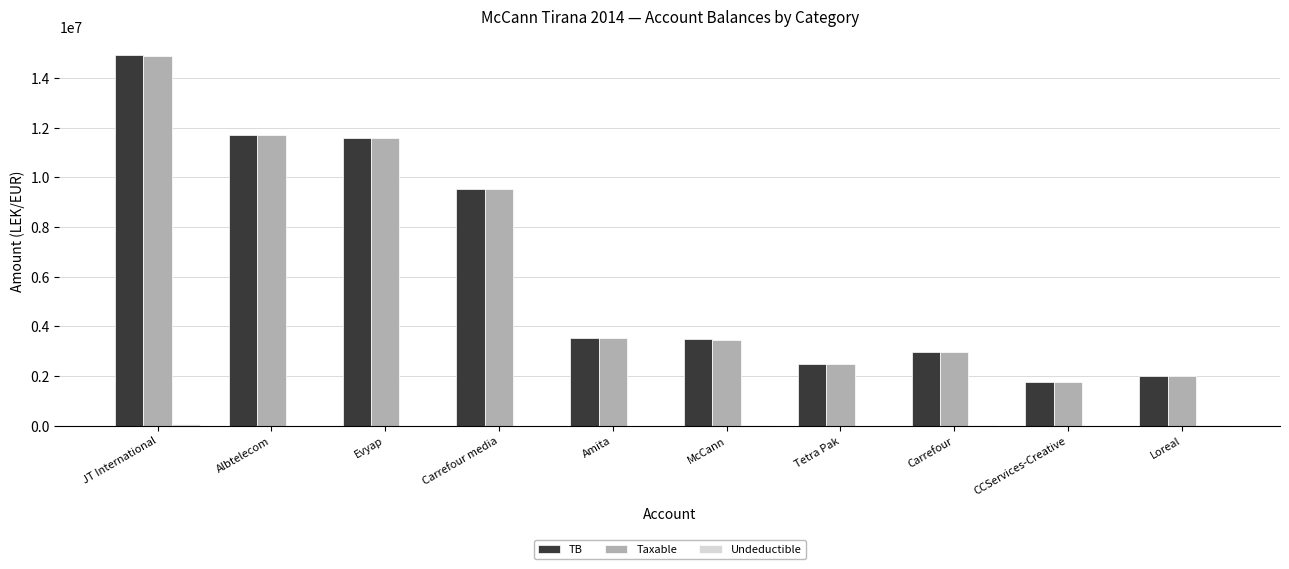

The value of Taxable at Albtelecom is 11717876.6. True or false?

True